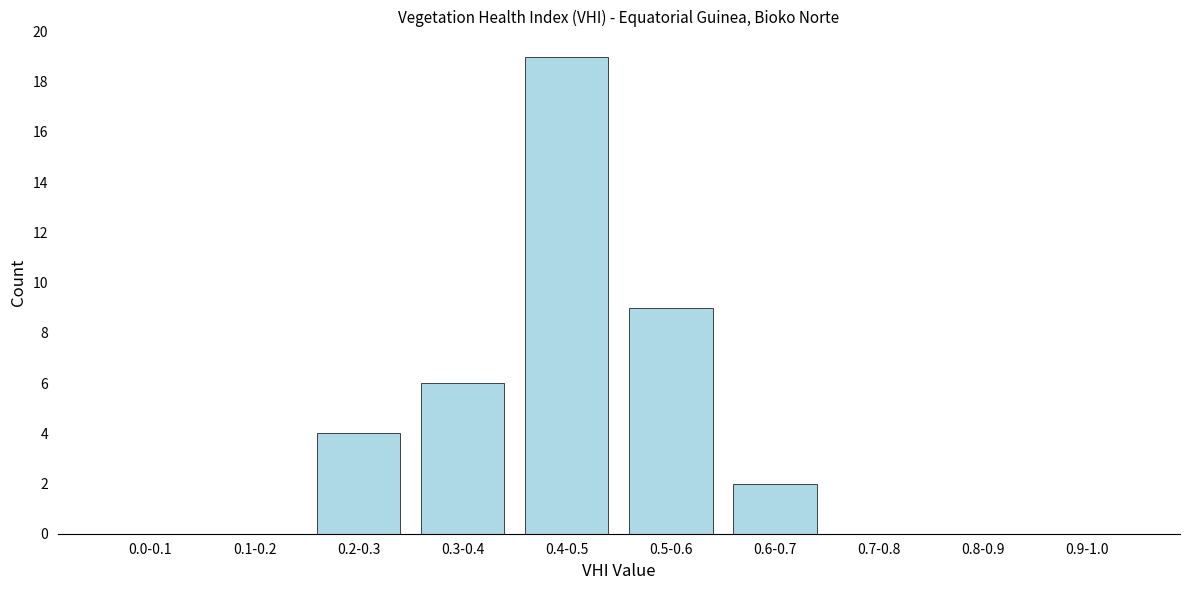

Reading left to right, extract all data points from this chart.

0.0-0.1=0	0.1-0.2=0	0.2-0.3=4	0.3-0.4=6	0.4-0.5=19	0.5-0.6=9	0.6-0.7=2	0.7-0.8=0	0.8-0.9=0	0.9-1.0=0